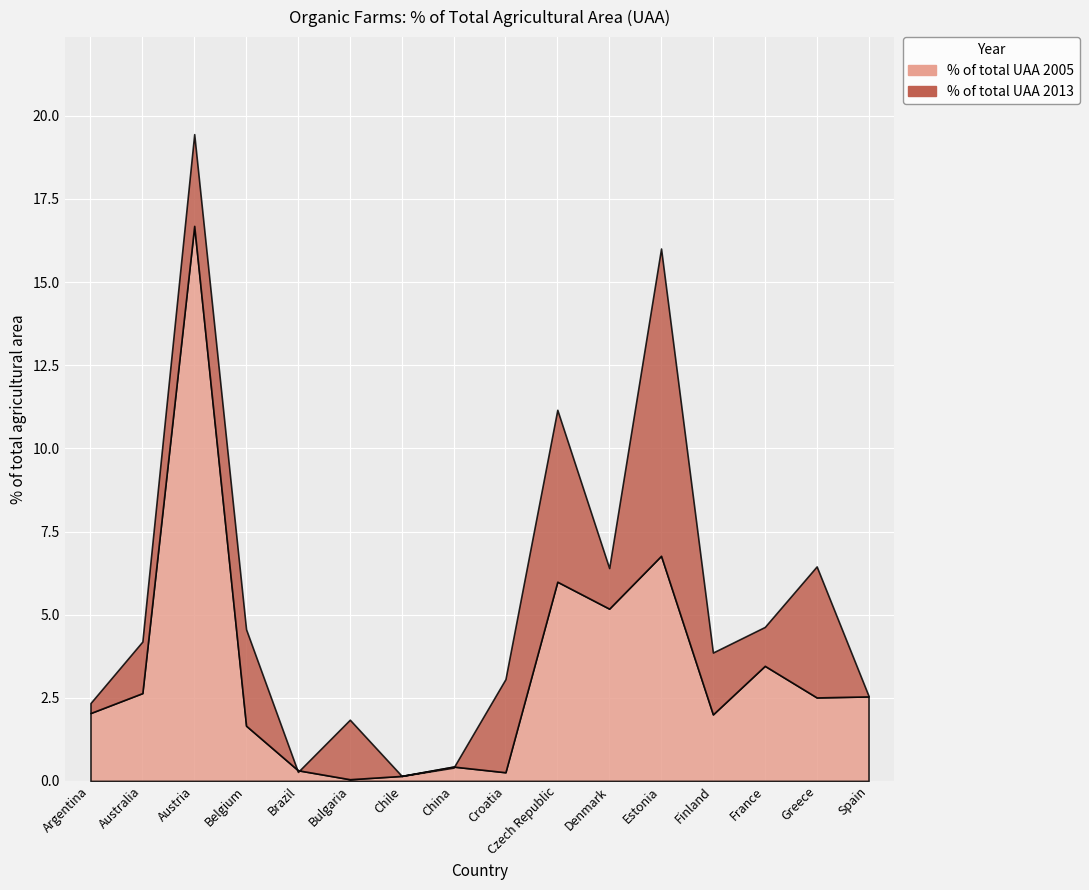

Reading left to right, list all the values displayed in this chart.

% of total UAA 2005: Argentina=2.0	Australia=2.6	Austria=16.7	Belgium=1.7	Brazil=0.3	Bulgaria=0.1	Chile=0.1	China=0.4	Croatia=0.3	Czech Republic=6.0	Denmark=5.2	Estonia=6.8	Finland=2.0	France=3.5	Greece=2.5	Spain=2.5
% of total UAA 2013: Argentina=2.3	Australia=4.2	Austria=19.4	Belgium=4.6	Brazil=0.3	Bulgaria=1.8	Chile=0.1	China=0.4	Croatia=3.1	Czech Republic=11.2	Denmark=6.4	Estonia=16.0	Finland=3.9	France=4.6	Greece=6.5	Spain=2.6